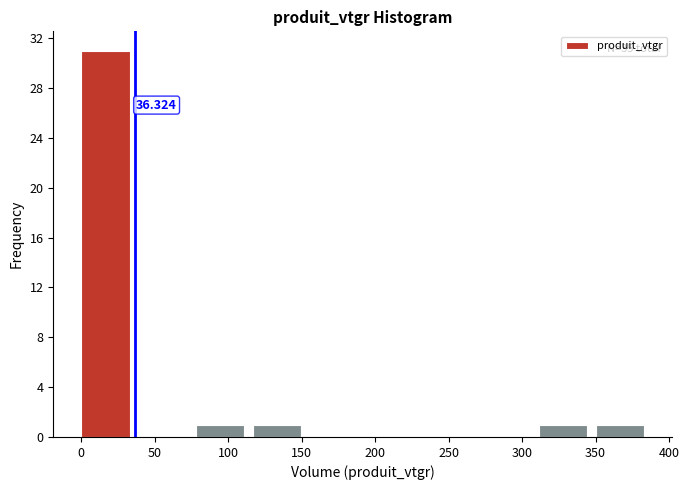

Which range on the x-axis has the tallest bar?

0 to 40